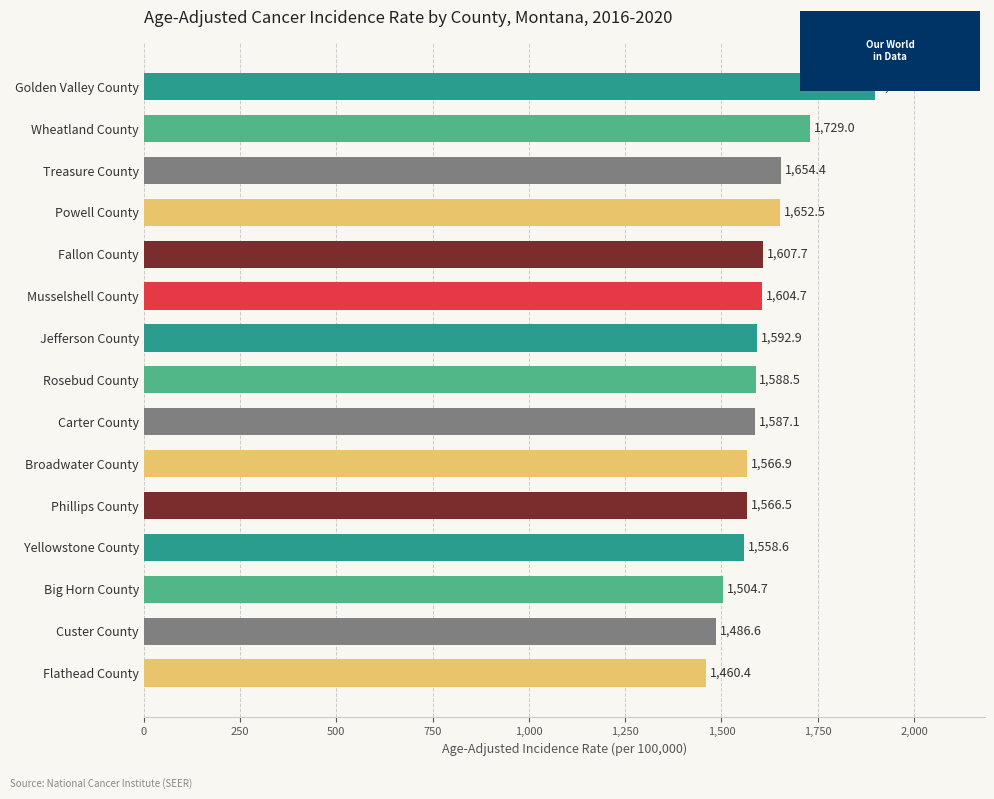

What is the average value?

1604.0